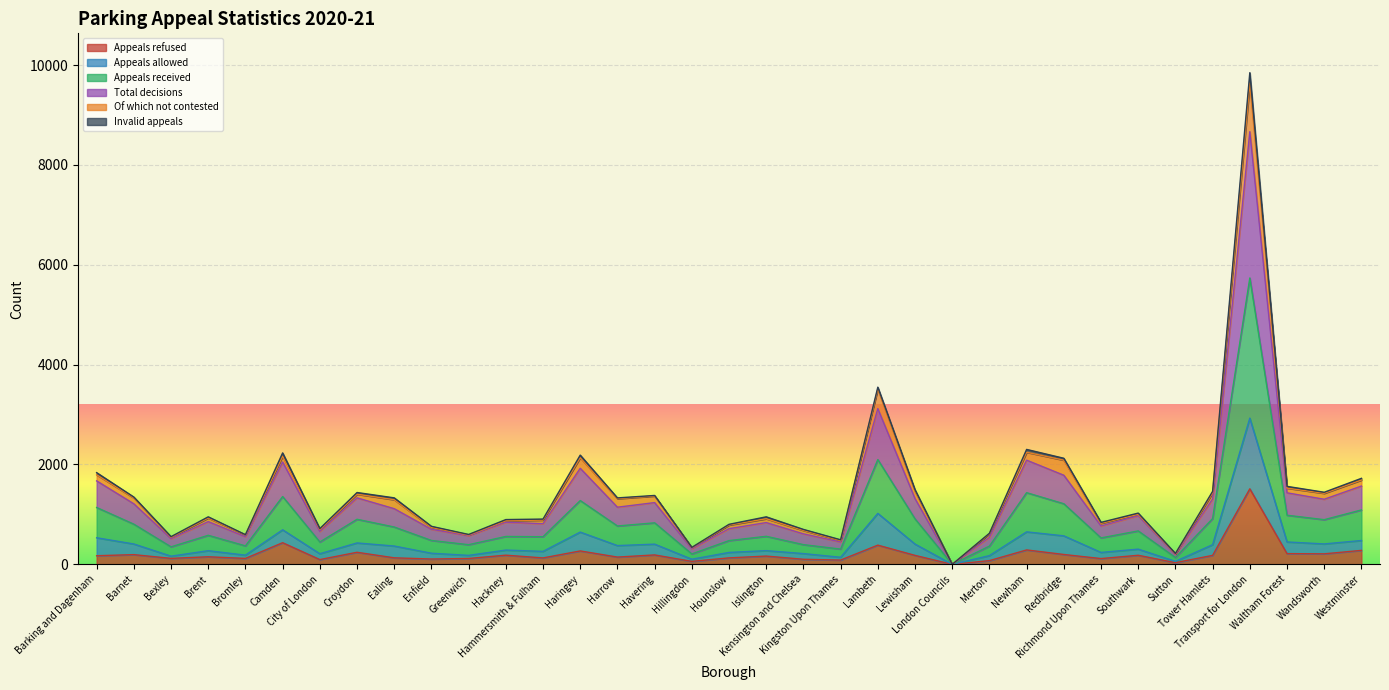

True or false: Appeals refused and Total decisions intersect in this chart.

False